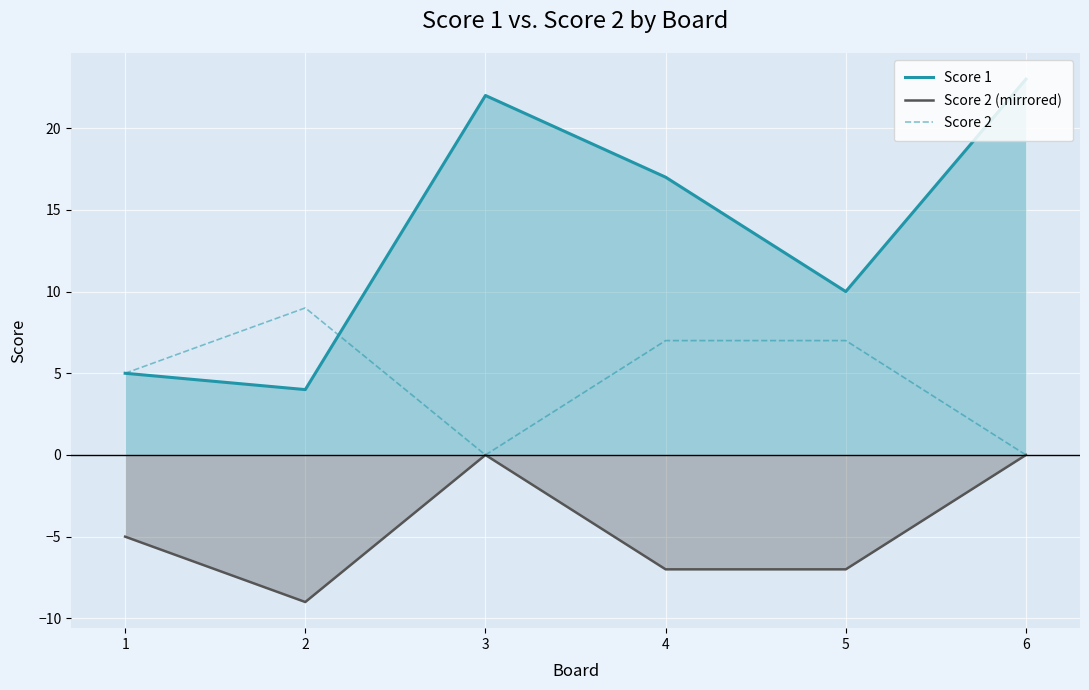

What is the difference between the maximum and second lowest values in the Score 2 series?

9